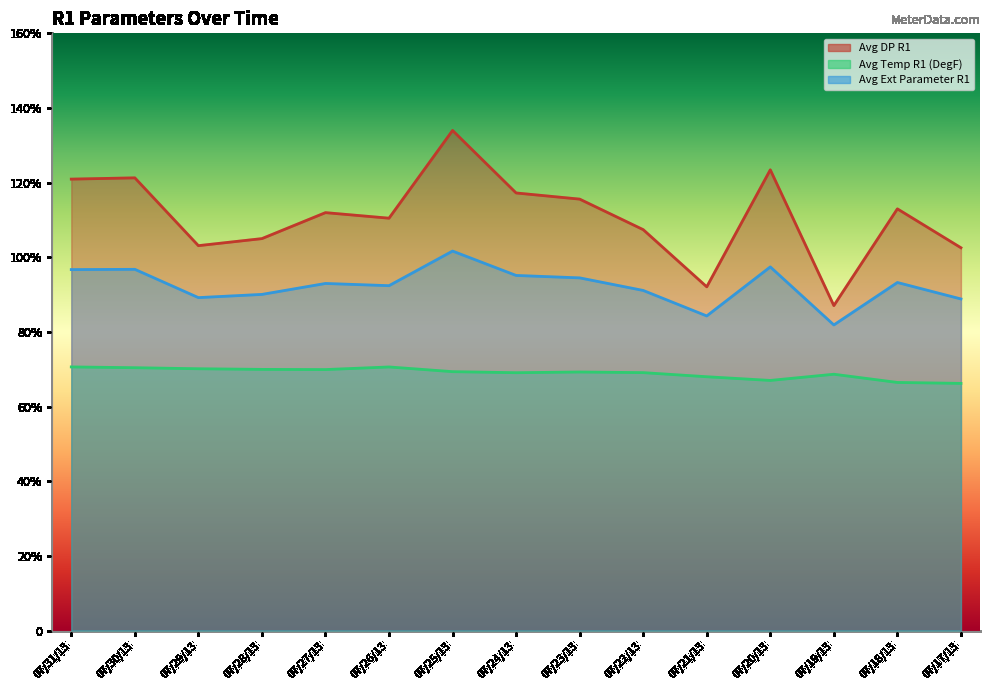

Reading right to left, extract all data points from this chart.

Avg DP R1: 102.5	113.0	87.0	123.4	92.1	107.4	115.6	117.2	134.0	110.5	112.0	105.0	103.1	121.3	120.9
Avg Temp R1 (DegF): 66.2	66.5	68.7	67.0	68.0	69.1	69.3	69.1	69.3	70.6	69.9	70.0	70.1	70.4	70.6
Avg Ext Parameter R1: 88.8	93.2	81.9	97.4	84.3	91.1	94.5	95.1	101.7	92.4	93.0	90.0	89.2	96.8	96.7